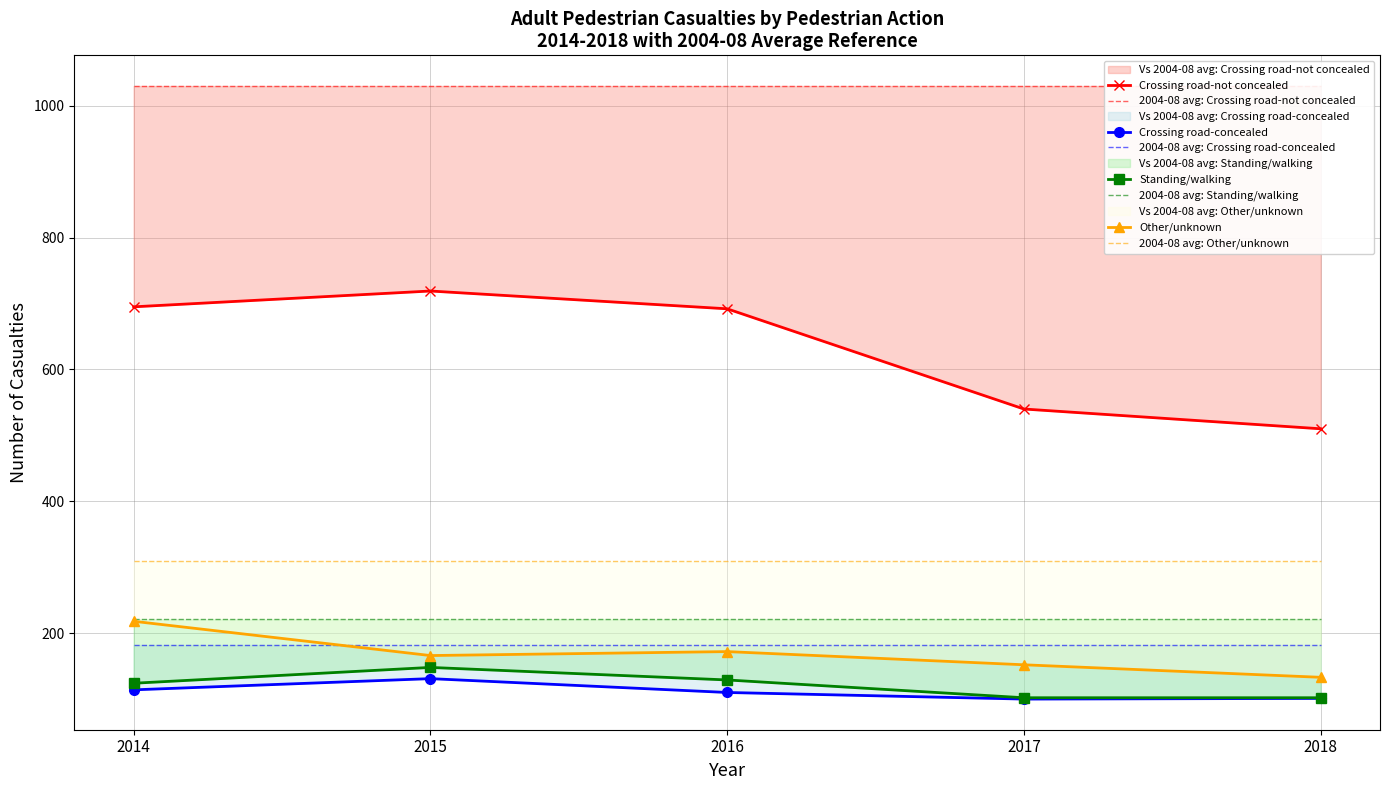

What value does the Crossing road-not concealed series have at 2018, to the nearest 10?

510